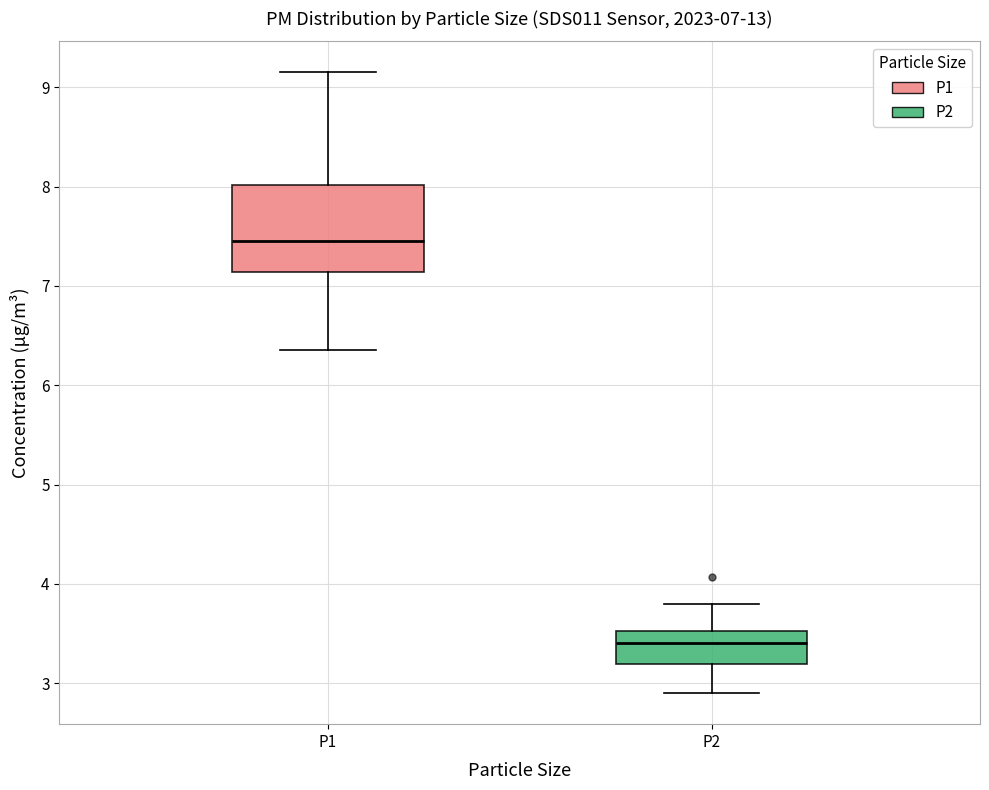

Which box's median line is the highest?

P1